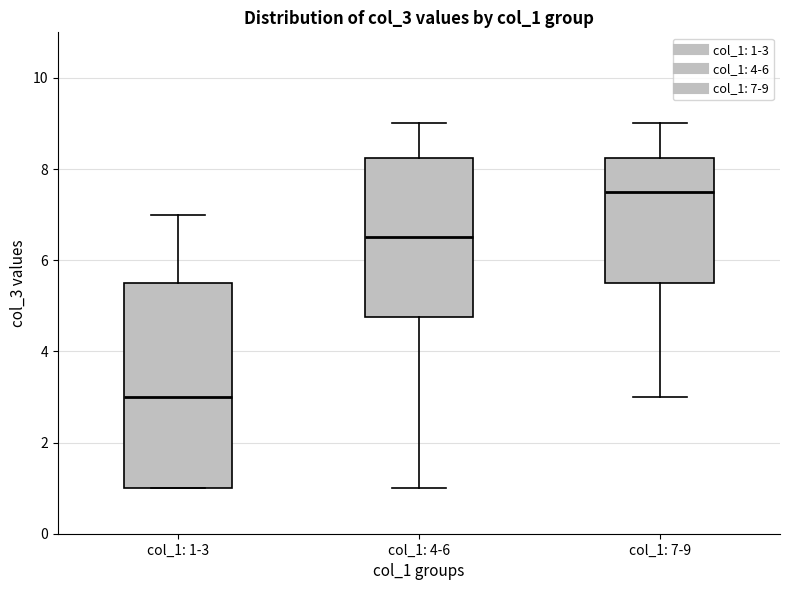

Reading left to right, read every box against the y-axis: the position of its median line, the range the box covers, and the ends of its whiskers. The values are not printed on the chart, so give them approximately, as read against the axis.

col_1: 1-3: median 3.0, box 1.0 to 5.6, whiskers 1.0 to 7.0
col_1: 4-6: median 6.6, box 4.8 to 8.2, whiskers 1.0 to 9.0
col_1: 7-9: median 7.6, box 5.6 to 8.2, whiskers 3.0 to 9.0